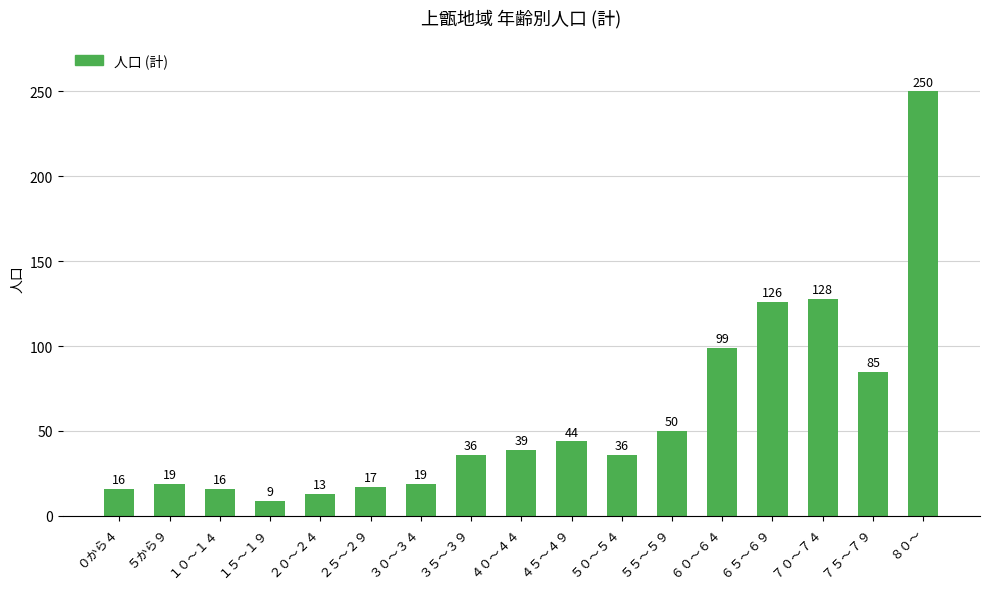

What is the value of the 12th bar from the left?

50